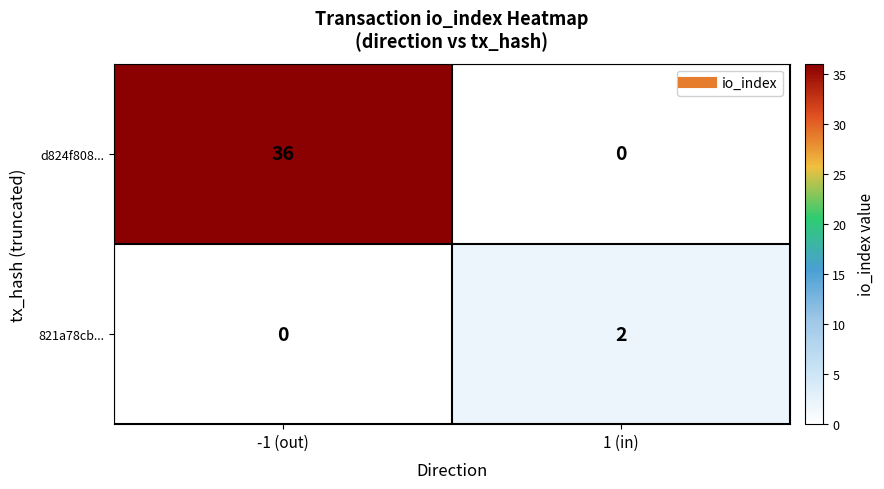

What is the greatest value displayed?

36